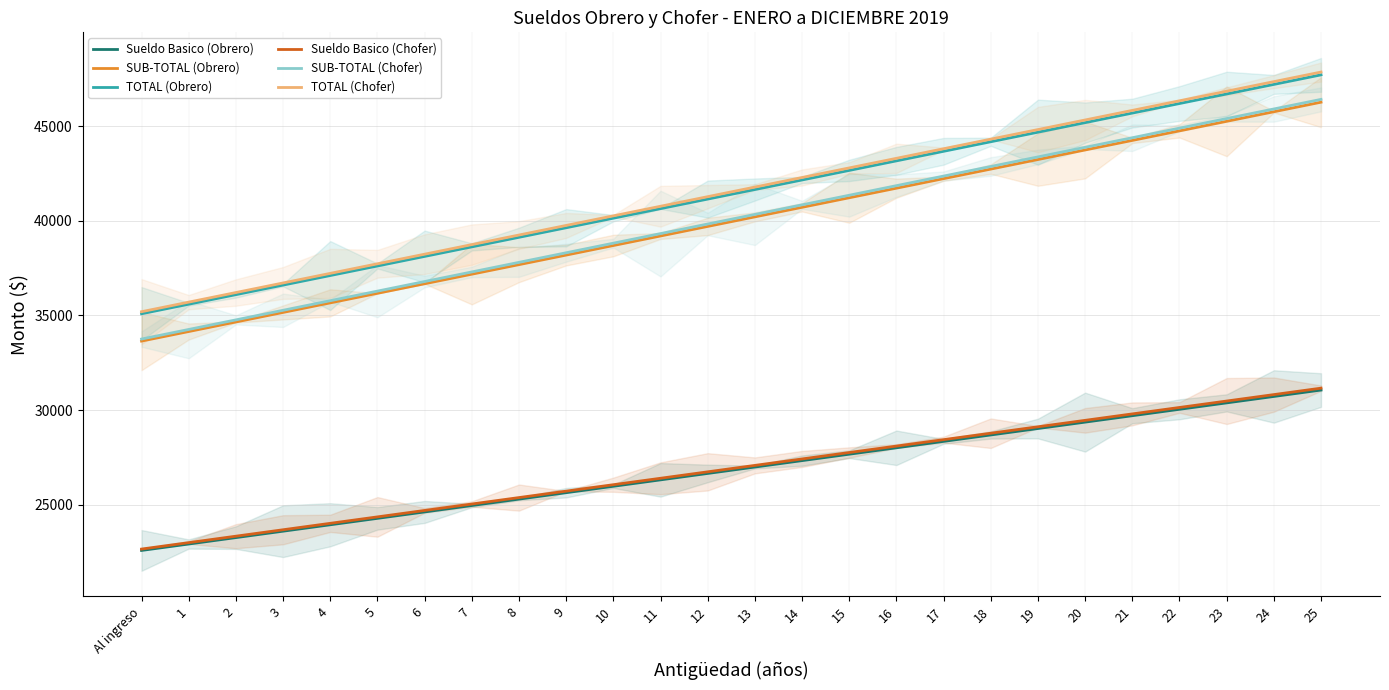

What is the sum of the Sueldo Basico (Obrero) values at 19 and 3?

52629.7